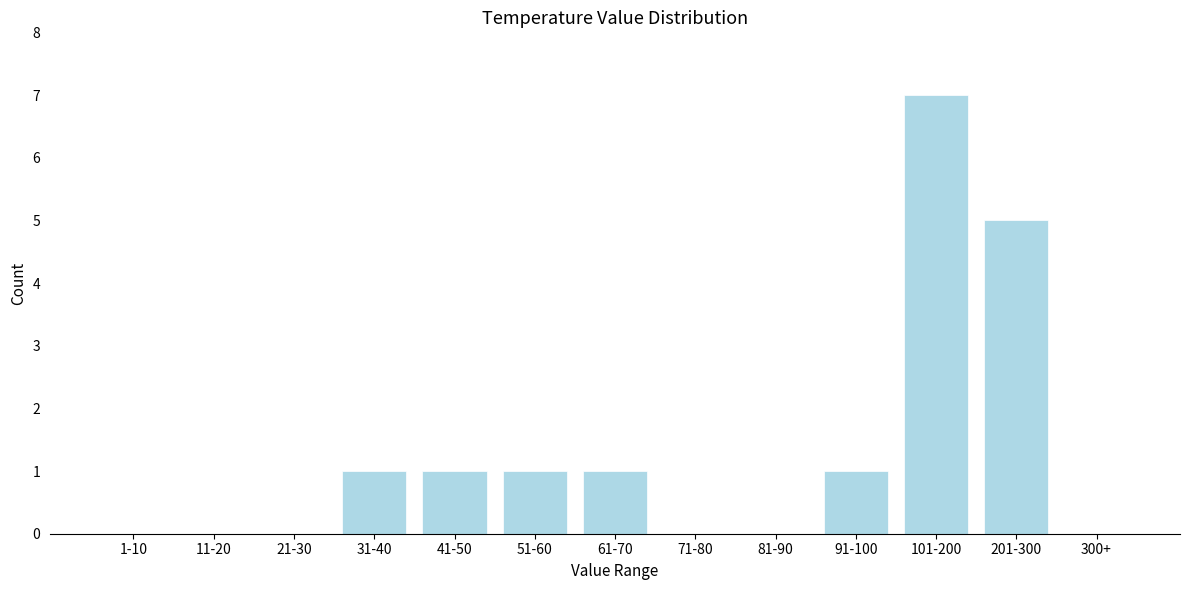

Reading left to right, what are all the values shown in this chart?

1-10=0	11-20=0	21-30=0	31-40=1	41-50=1	51-60=1	61-70=1	71-80=0	81-90=0	91-100=1	101-200=7	201-300=5	300+=0